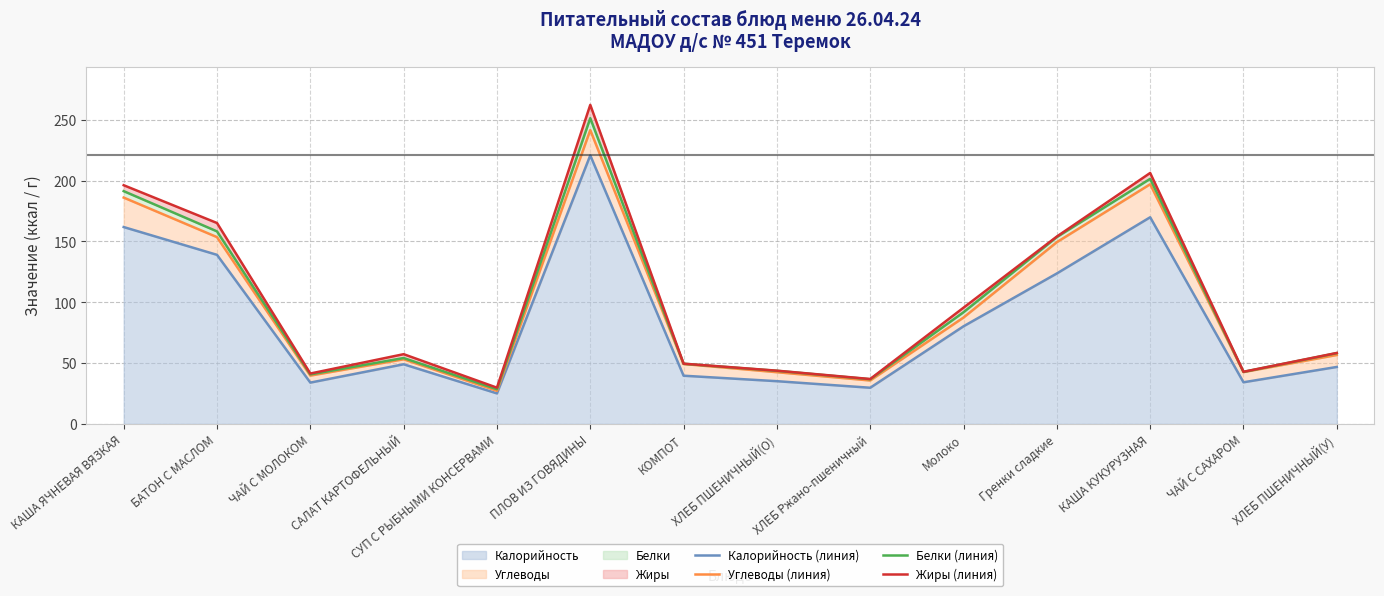

Reading left to right, list all the values displayed in this chart.

Калорийность: 161.9	139.0	33.9	49.0	25.1	220.8	39.6	35.1	29.7	80.2	123.7	169.9	34.2	46.8
Углеводы: 24.2	14.6	5.8	4.1	2.1	20.8	9.6	7.4	6.0	7.2	25.7	27.1	8.4	9.8
Белки: 5.3	4.7	1.0	1.1	1.3	9.8	0.2	1.1	1.0	4.3	4.2	4.4	0.2	1.5
Жиры: 4.9	6.9	0.7	3.1	1.3	10.9	0.1	0.1	0.2	3.8	0.4	4.8	0.1	0.2